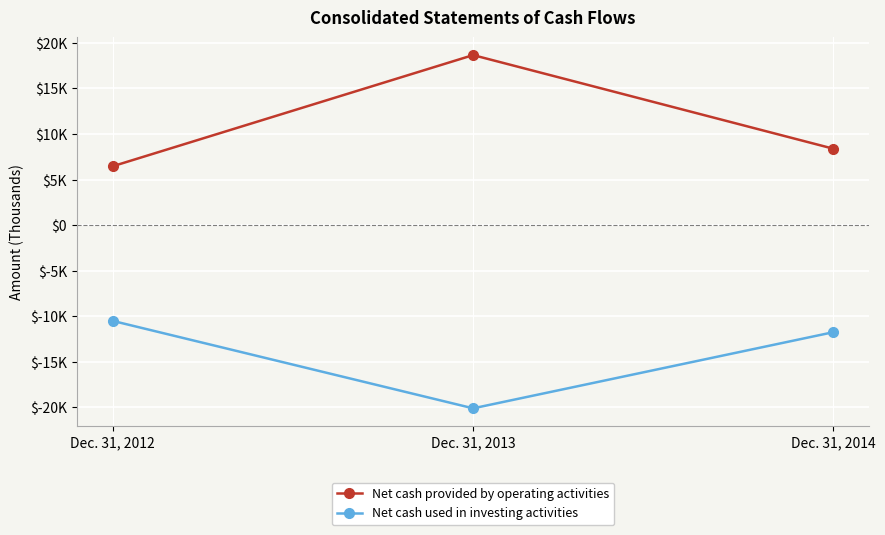

Does the chart display data point markers on the line(s)?

Yes